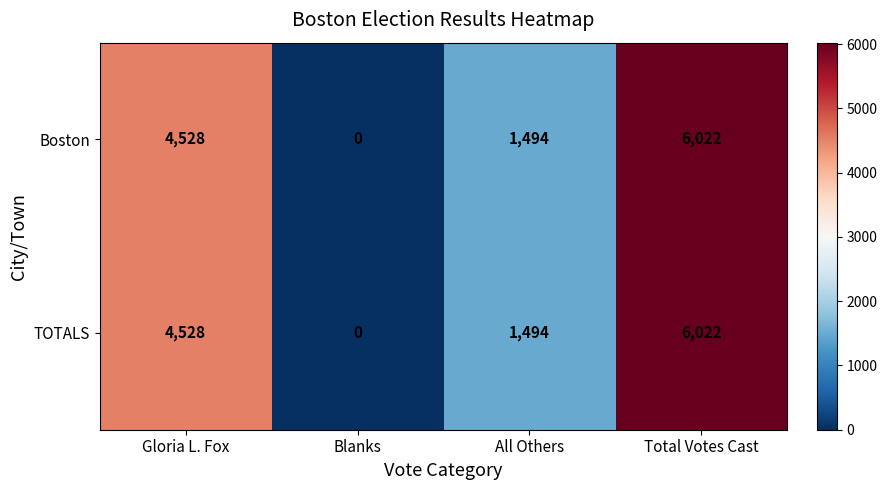

How many positive values does the Boston series have?

3